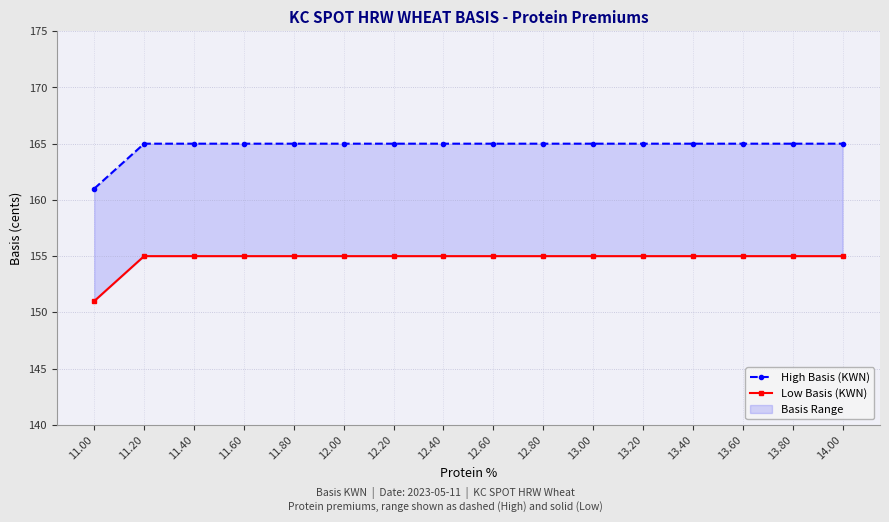

How many values in the Low Basis (KWN) series are below 155?

1